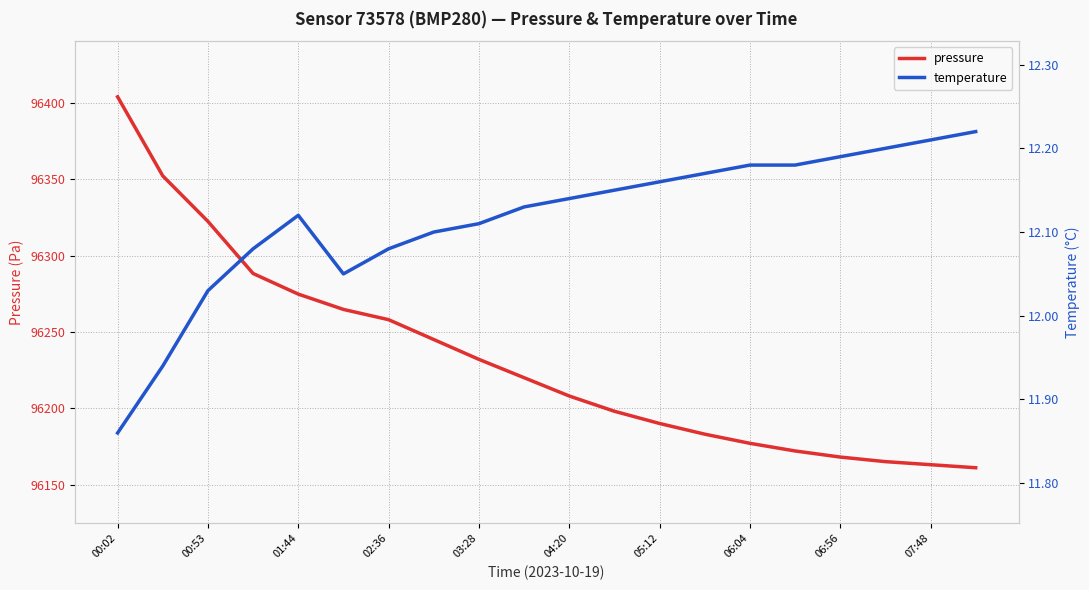

At which category is the sum across all series the highest?

00:02